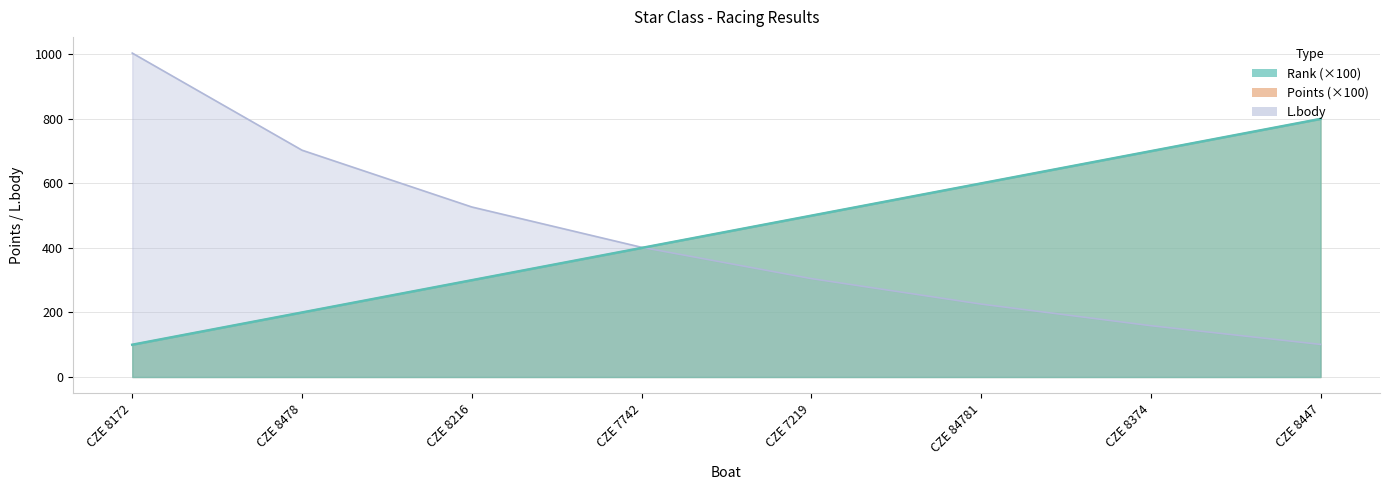

What is the sum of the L.body values at CZE 8447 and CZE 8216?

628